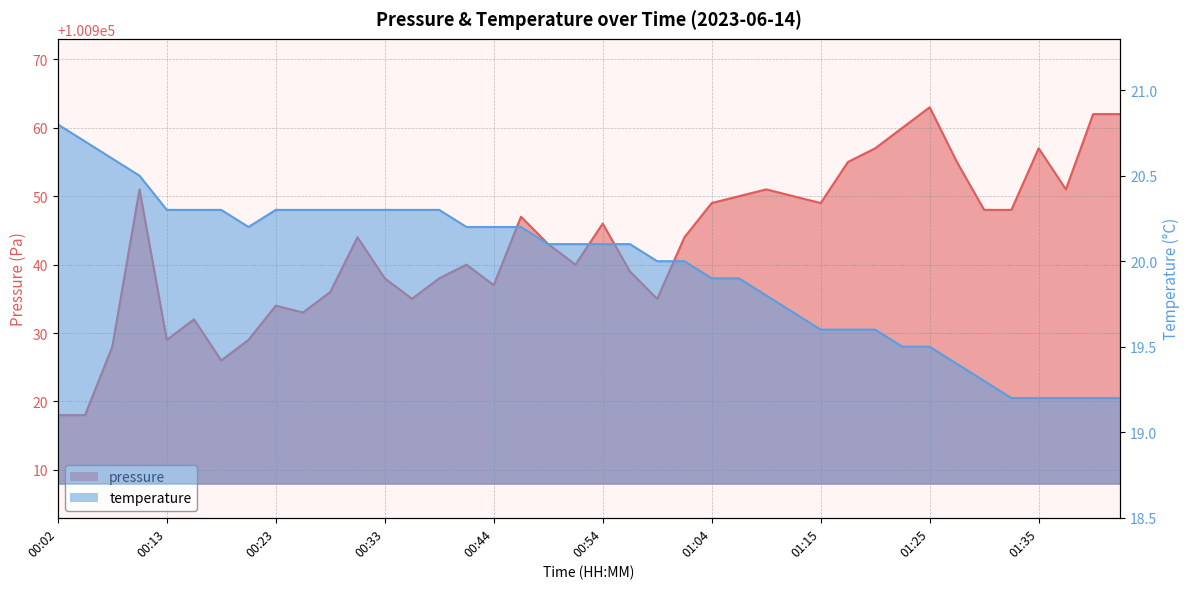

Where is the first local minimum for pressure?

00:13